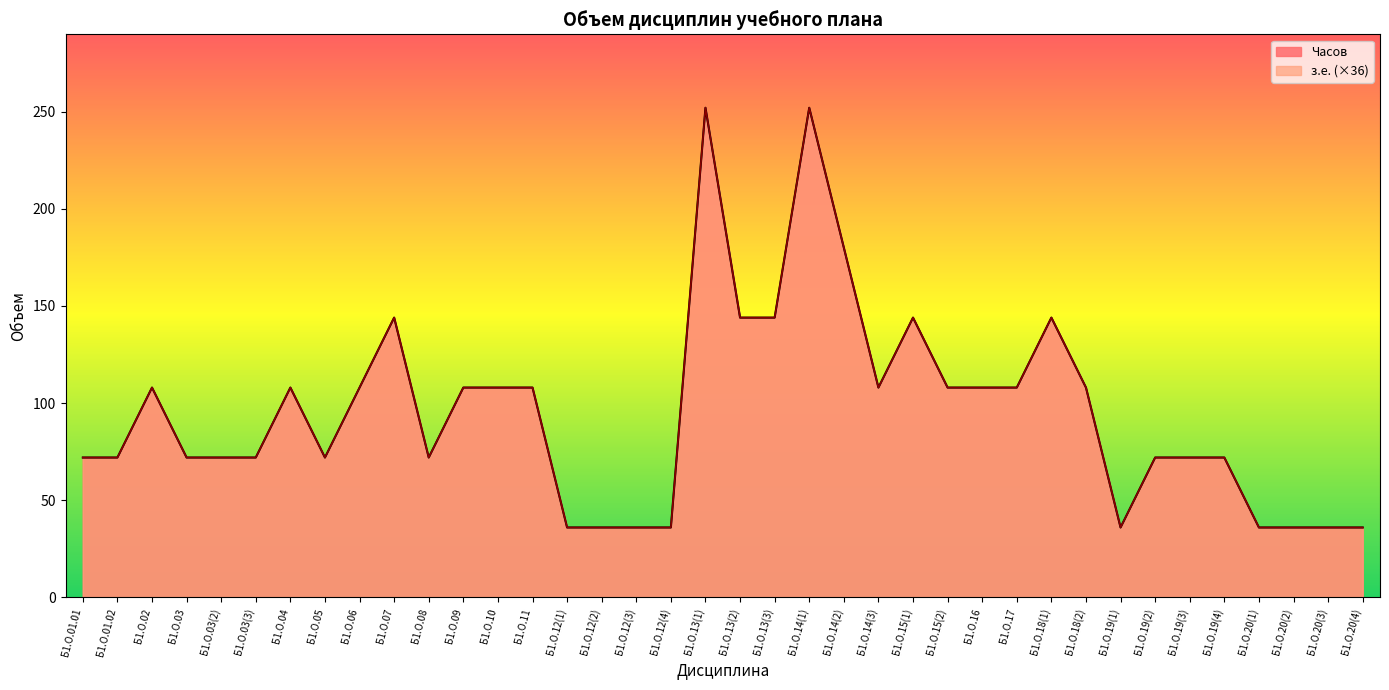

True or false: з.е. and Часов intersect in this chart.

False